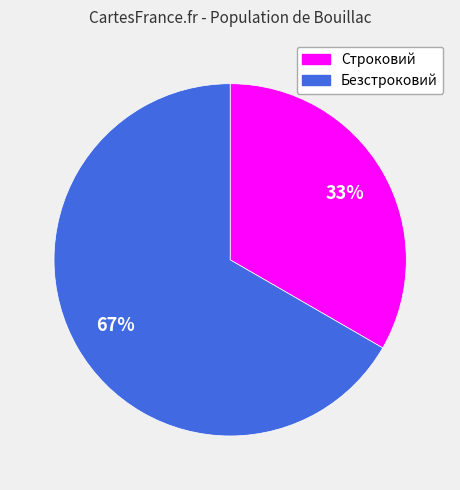

Between Безстроковий and Строковий, which is larger?

Безстроковий